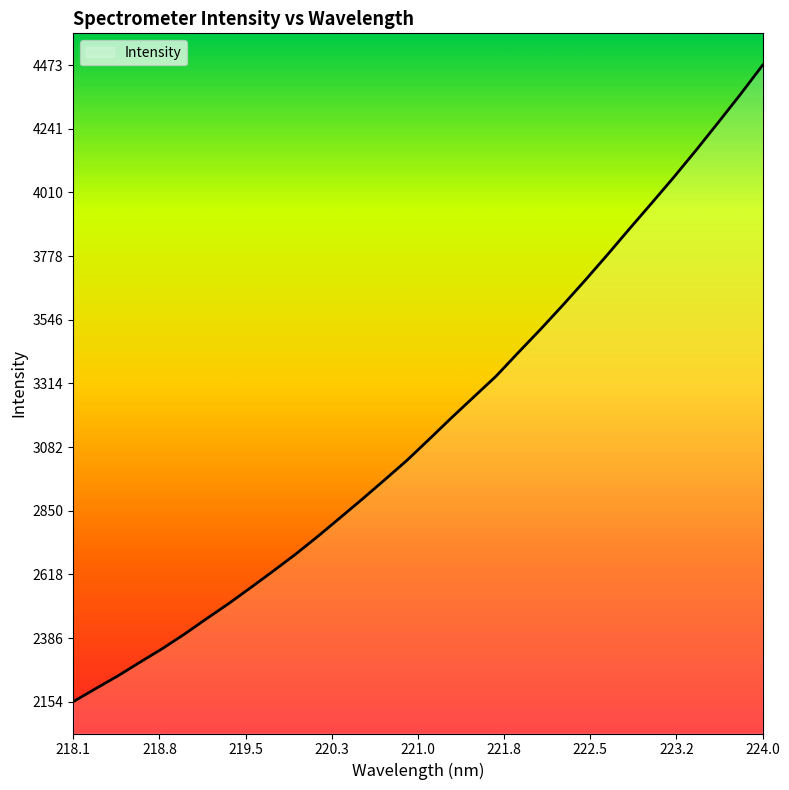

What is the maximum value shown in the chart?

4473.5